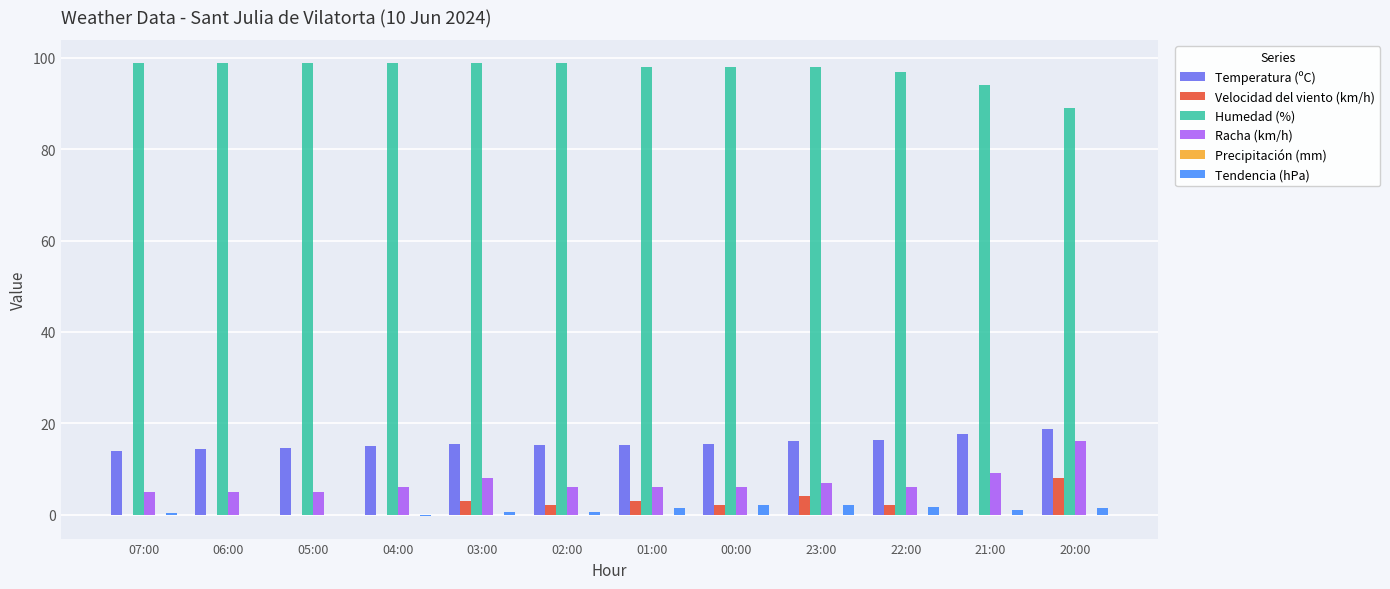

What is the sum of all Humedad (%) values?

1168.0